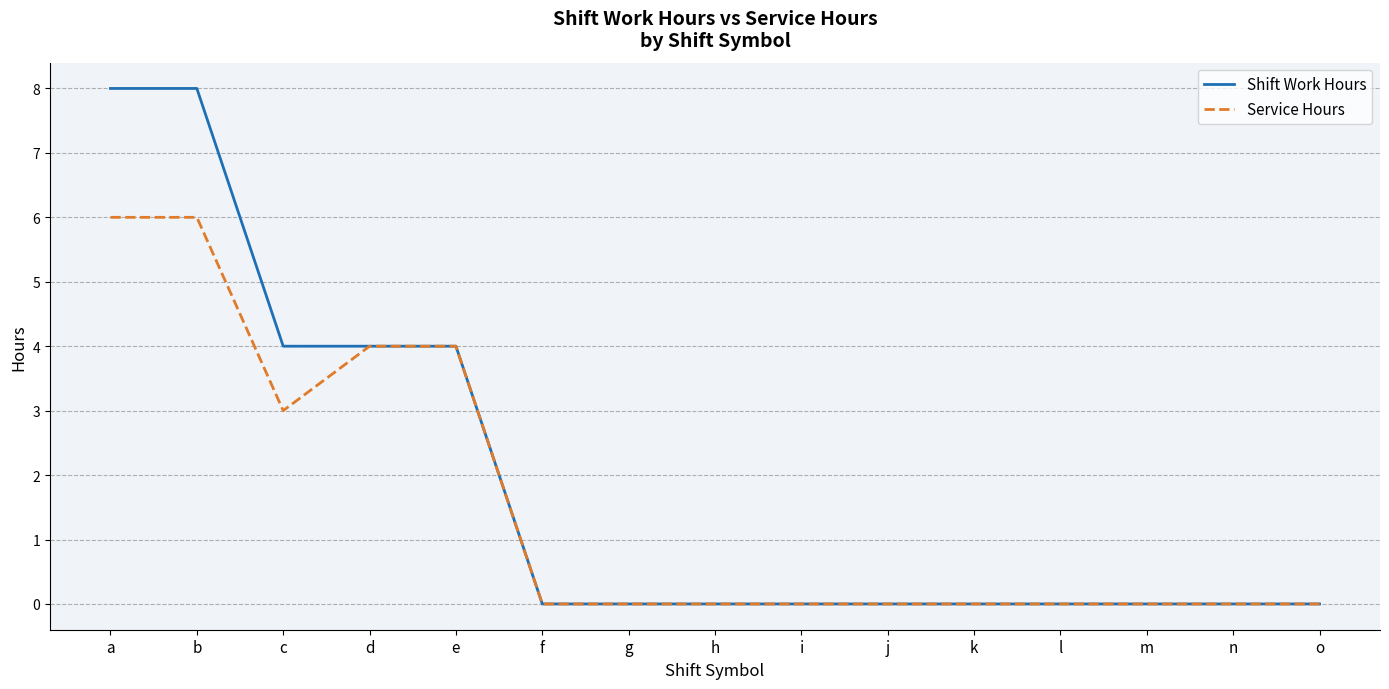

Is it true that Service Hours equals 3 at f?

False